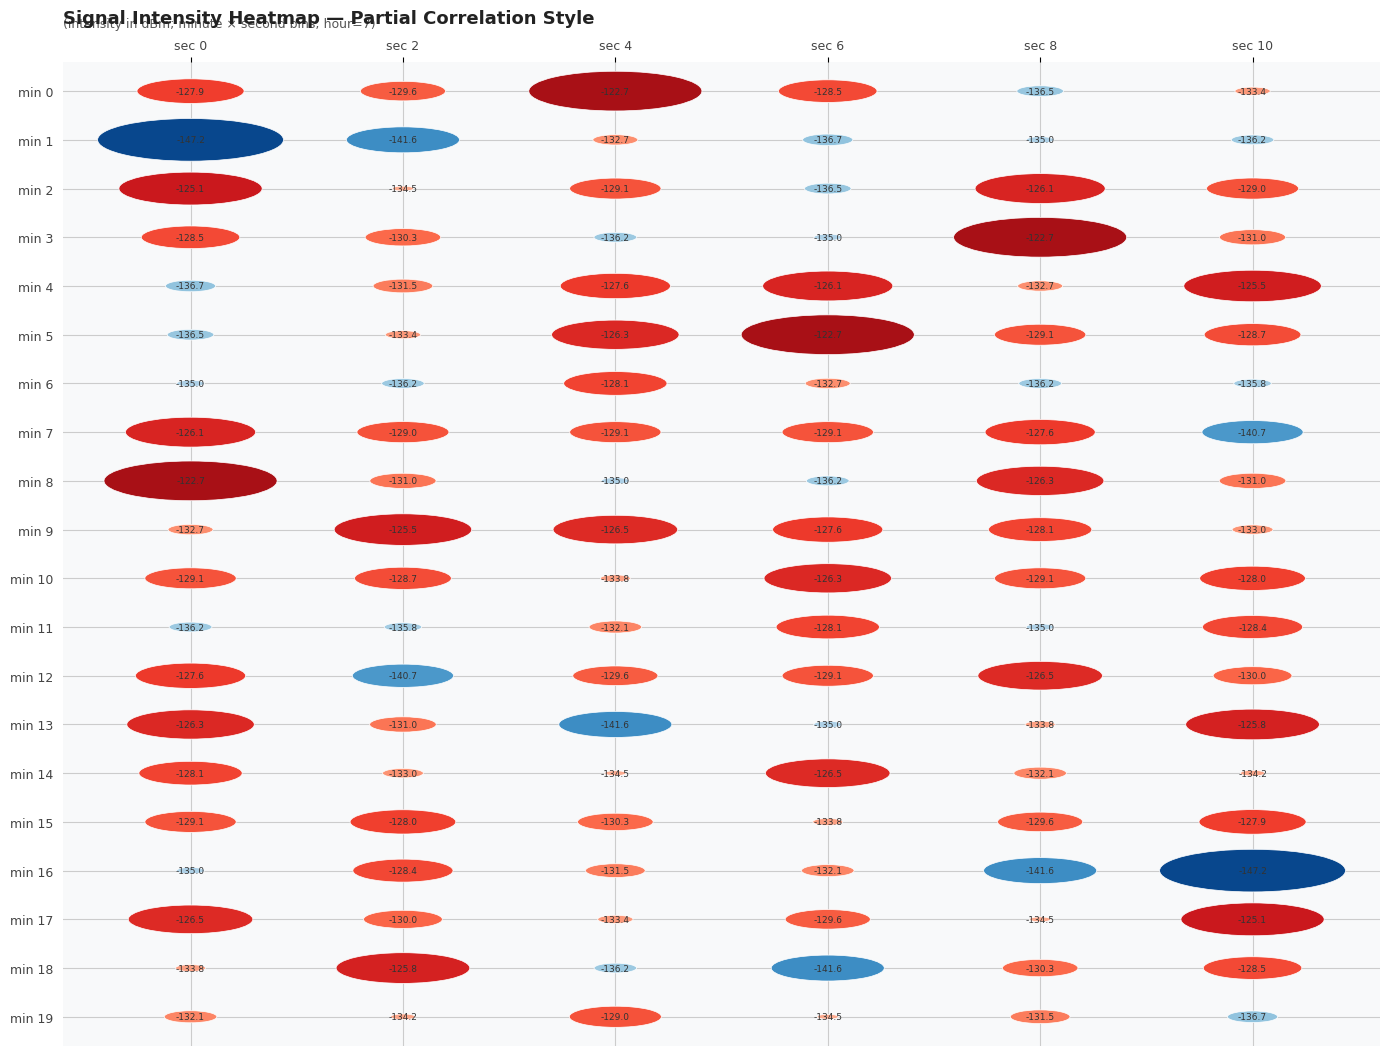

What is the maximum value shown in the chart?

-122.7